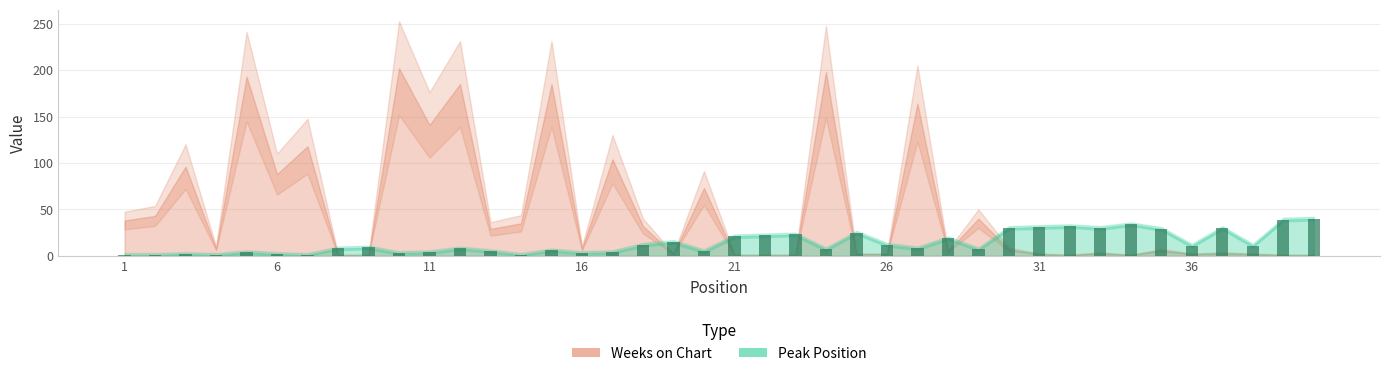

How many groups of bars are there?

40